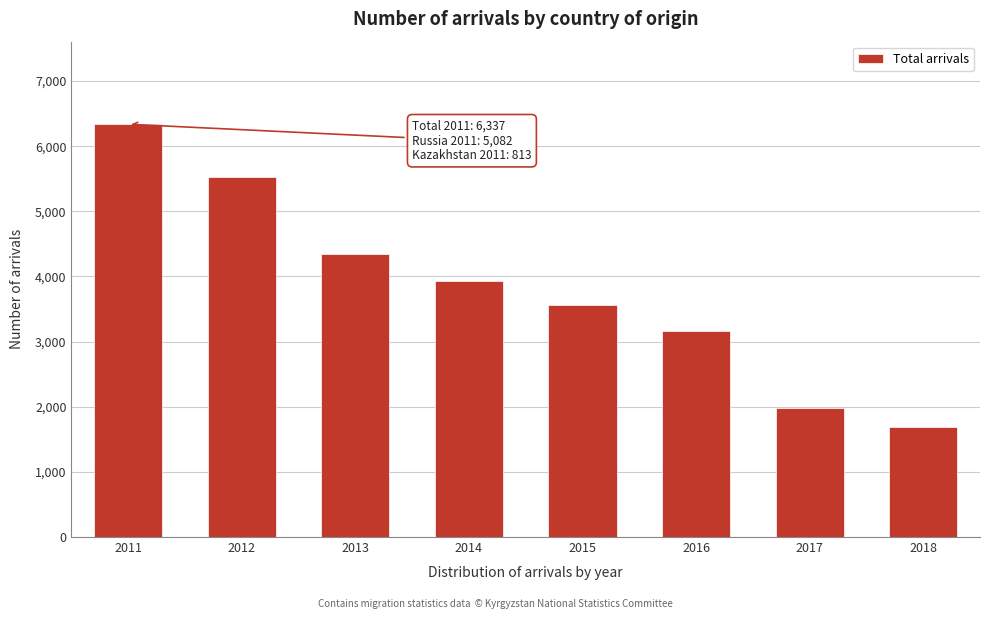

Reading left to right, transcribe all the data shown in this chart.

2011=6337	2012=5532	2013=4349	2014=3928	2015=3559	2016=3160	2017=1974	2018=1687